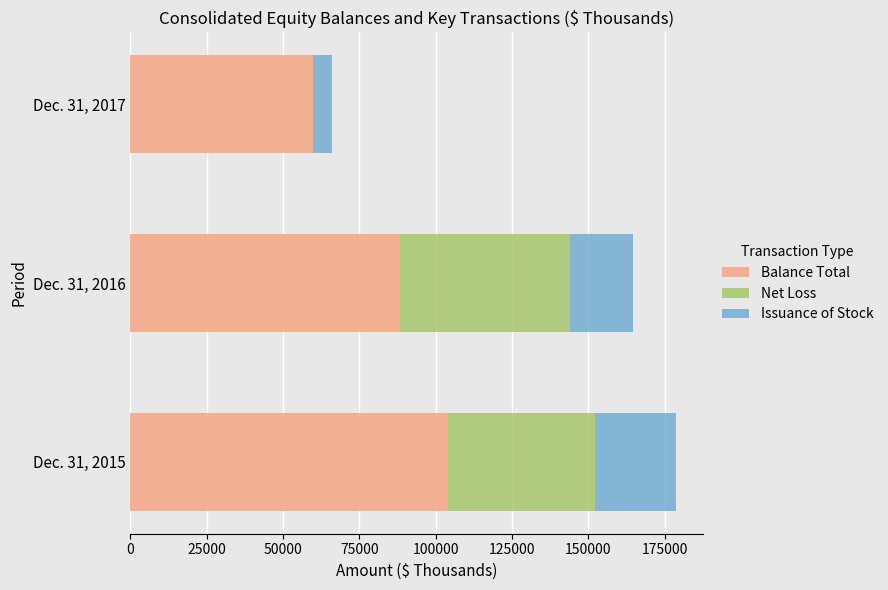

Count the Balance Total values in the range 59744 to 103912.

3